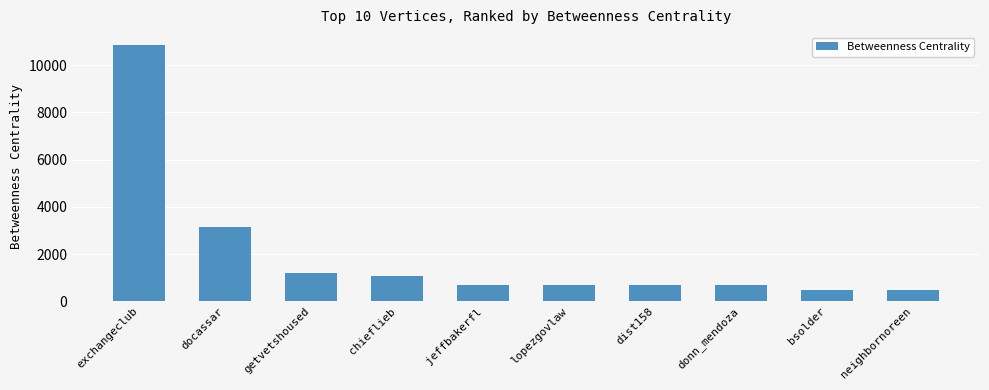

How many distinct data groups are displayed?

1